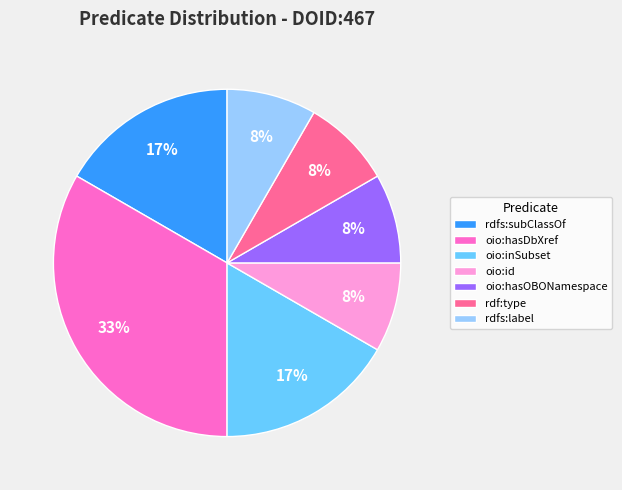

What percentage is the oio:id slice, to the nearest percent?

8%